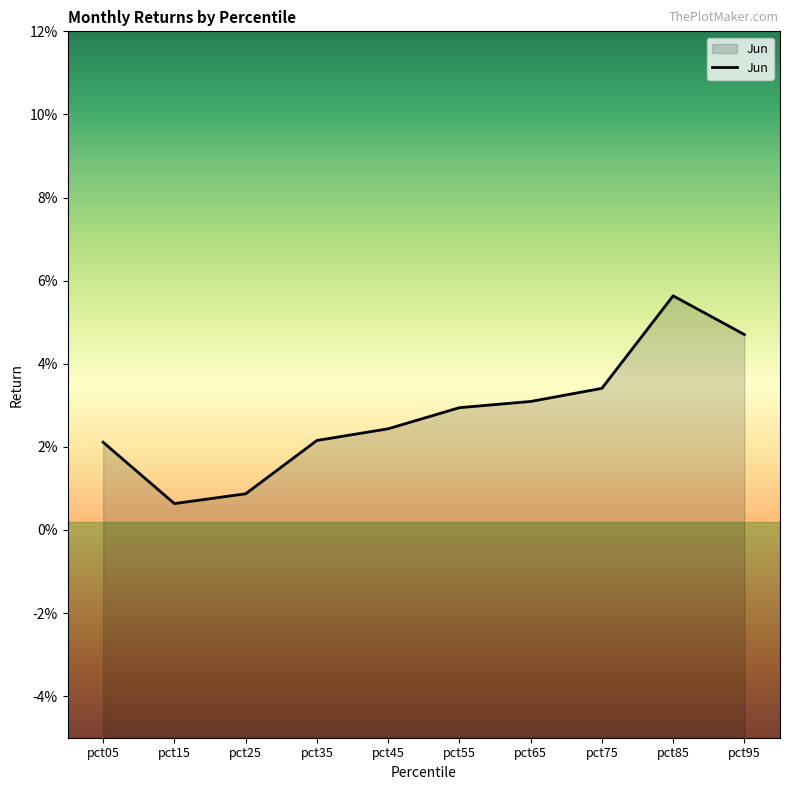

Where is the first local maximum?

pct85